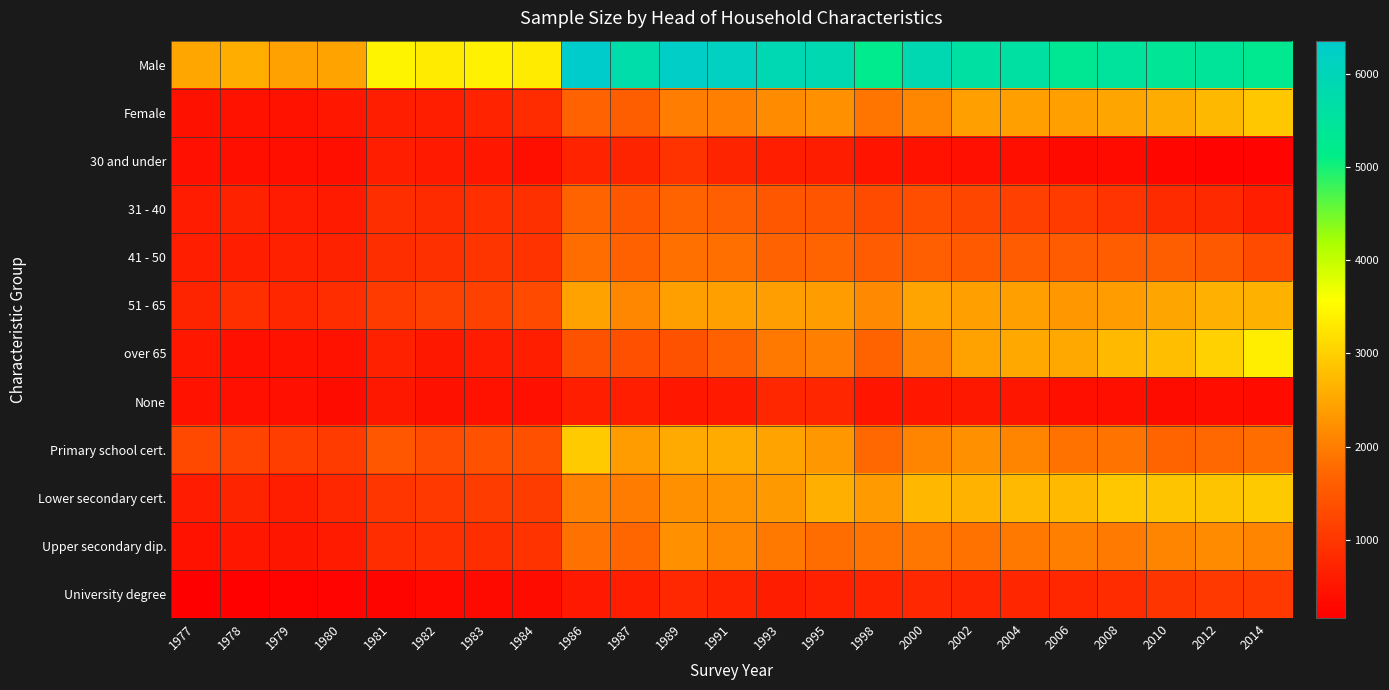

What is the total value across all series at 1991?

24564